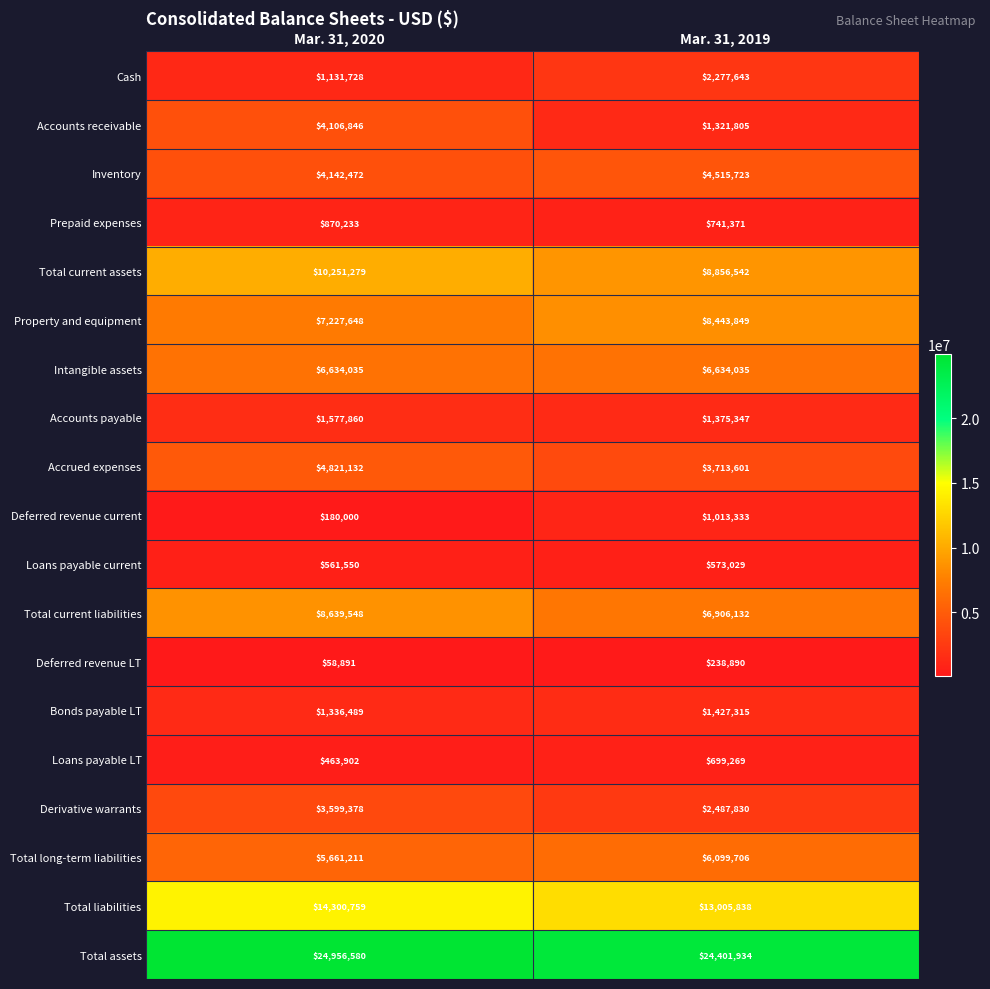

How many distinct data groups are displayed?

19